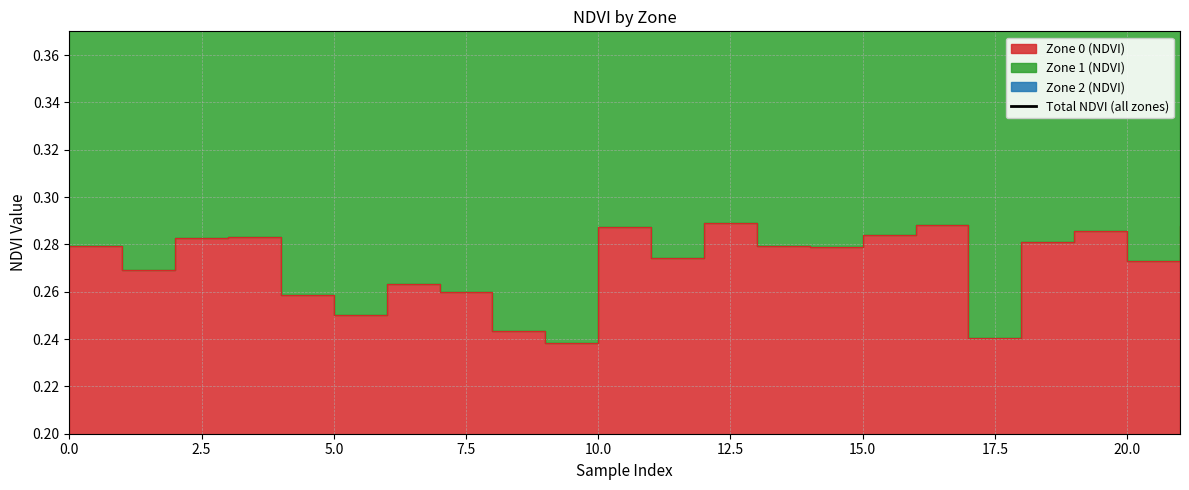

What is the sum of the values at 16 and 21?

1.8